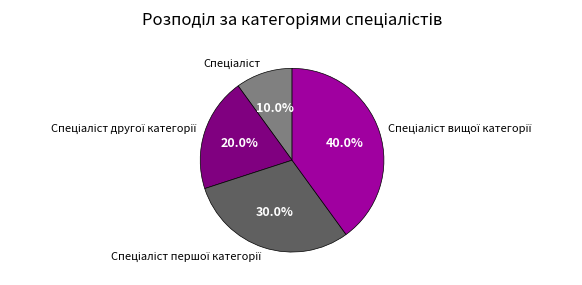

Is there any slice that represents more than half of the pie?

No